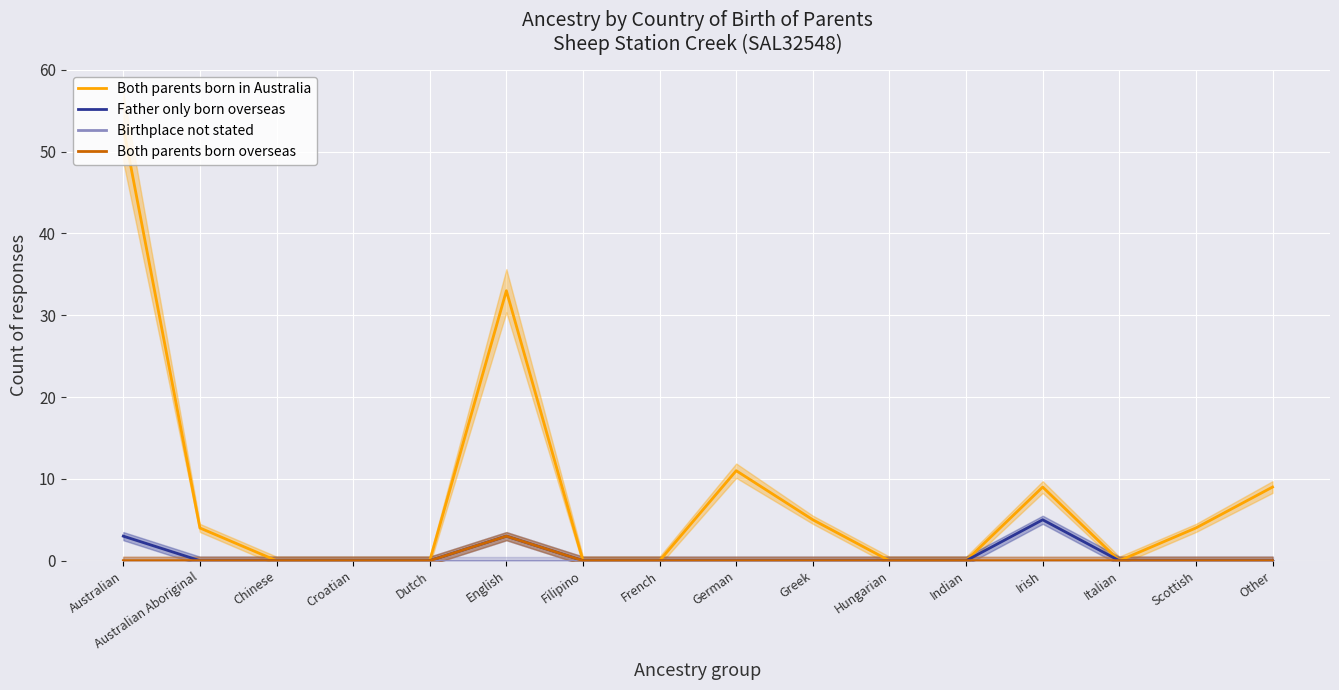

Count the number of data series in this chart.

4